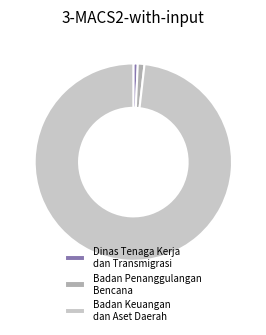

The Badan Penanggulangan Bencana slice represents 1% of the pie. True or false?

True